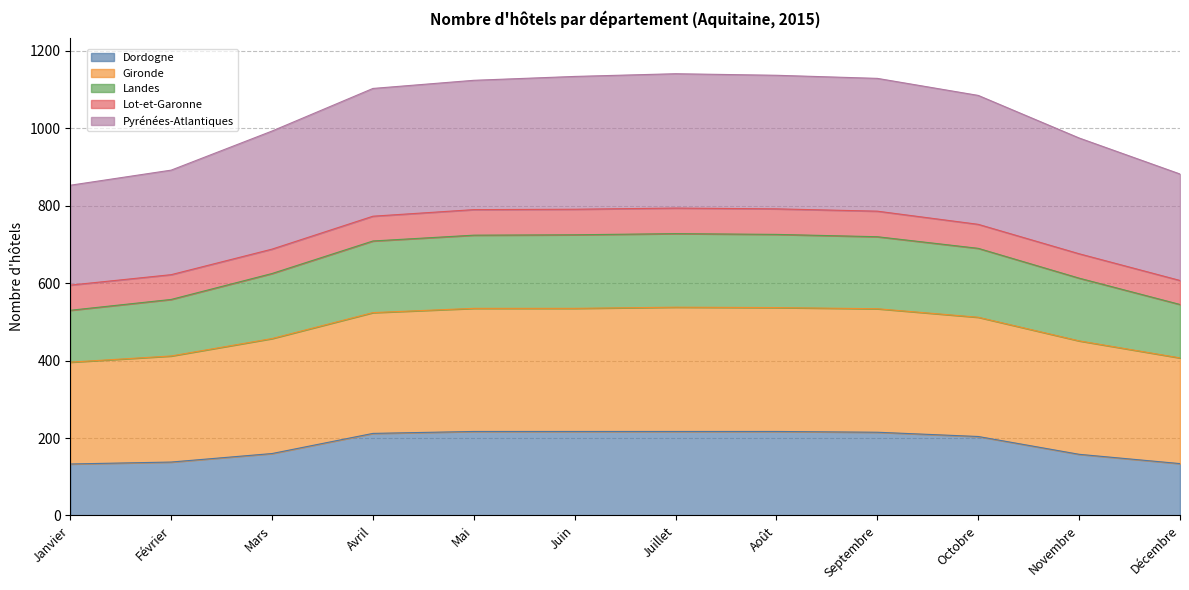

True or false: Dordogne has a value of 138 at Février.

True